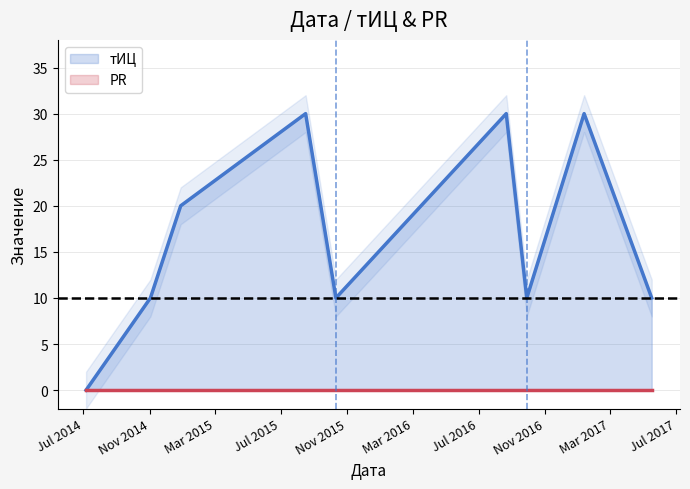

List the series in order of their peak value, highest first.

тИЦ, PR